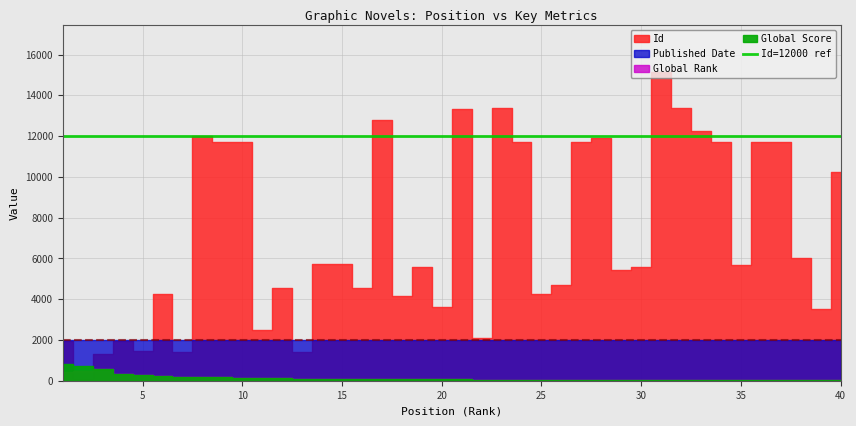

What is the value of the Global Score point at the 16th from the left?

84